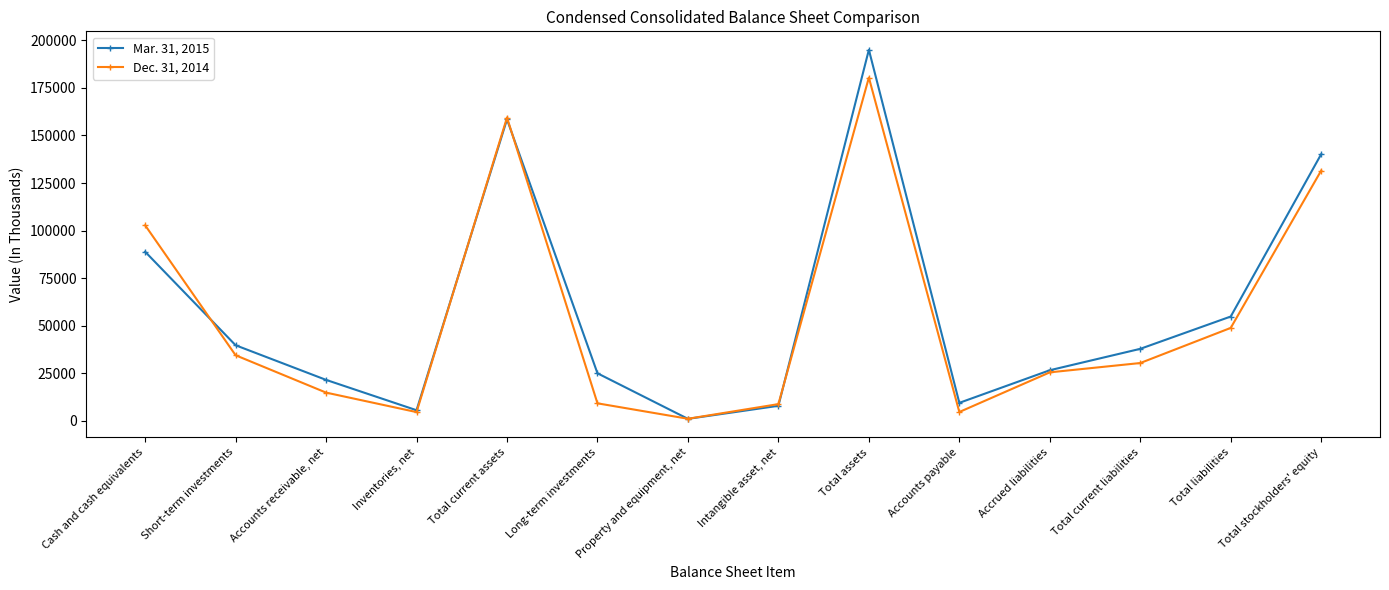

What is the label of the 7th point from the right?

Intangible asset, net